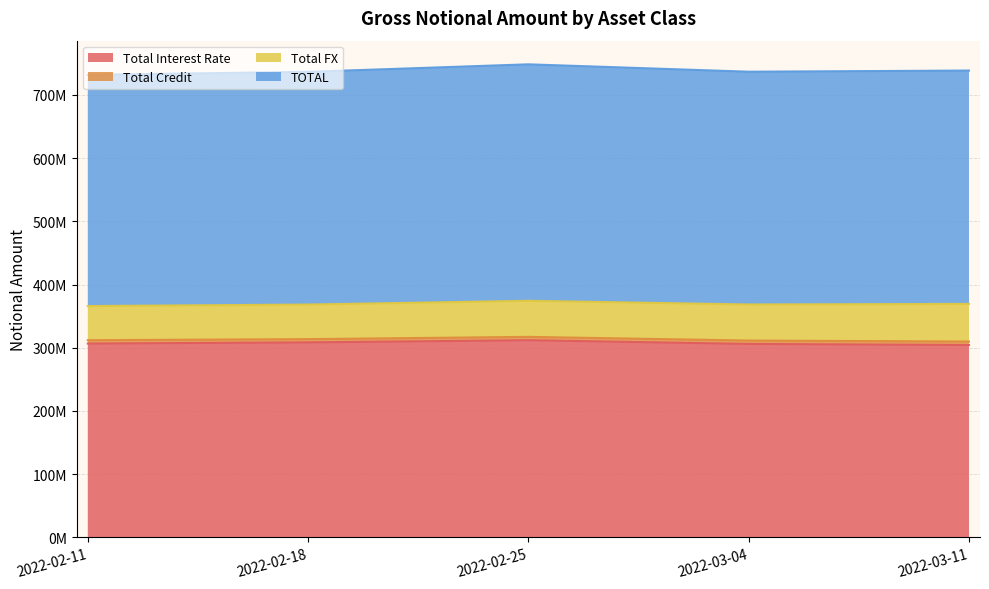

What is the label of the 5th point from the left?

2022-03-11